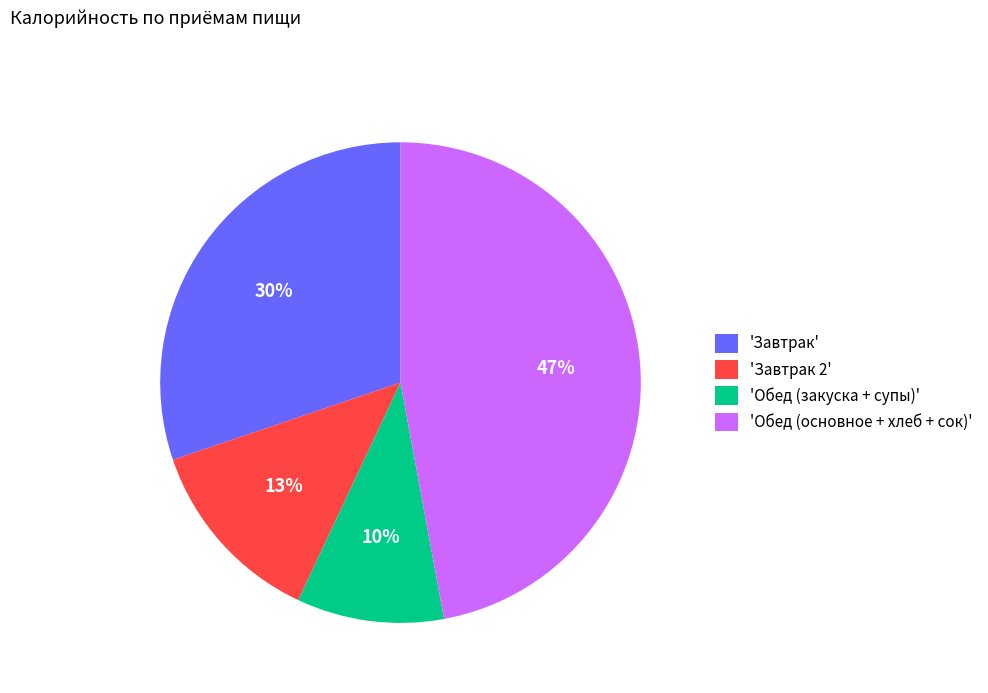

Count the number of slices in the pie.

4